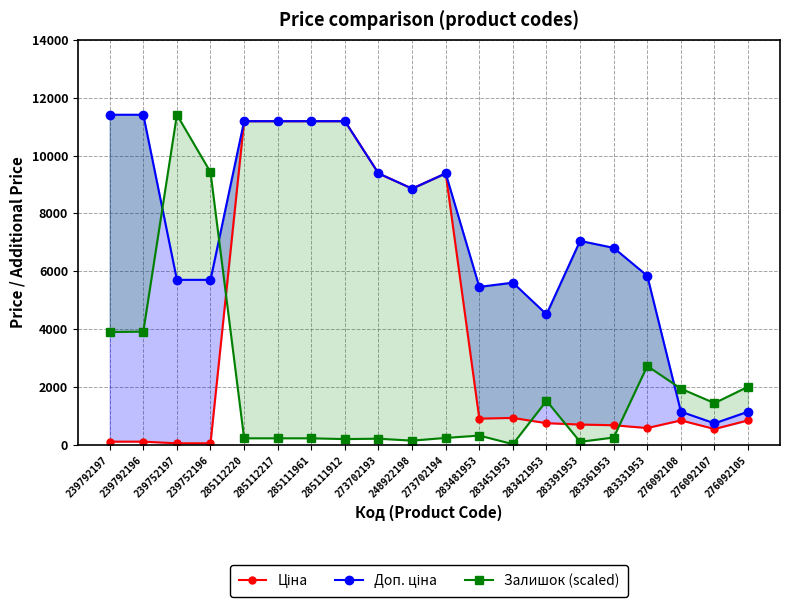

Reading right to left, what are all the values shown in this chart?

Ціна: 848.4	551.5	848.4	584.4	681.0	705.1	752.2	934.5	910.4	9384.0	8856.7	9384.0	11188.2	11188.2	11188.2	11188.2	57.0	57.0	114.1	114.1
Доп. ціна: 1149.7	747.0	1149.7	5843.9	6809.8	7051.3	4513.3	5607.2	5462.3	9384.0	8856.7	9384.0	11188.2	11188.2	11188.2	11188.2	5705.0	5705.0	11410.0	11410.0
Залишок (scaled): 2011.9	1444.8	1944.4	2727.6	256.6	108.0	1525.8	27.0	324.1	243.1	148.5	216.0	202.5	229.6	229.6	229.6	9425.1	11410.0	3915.9	3902.4